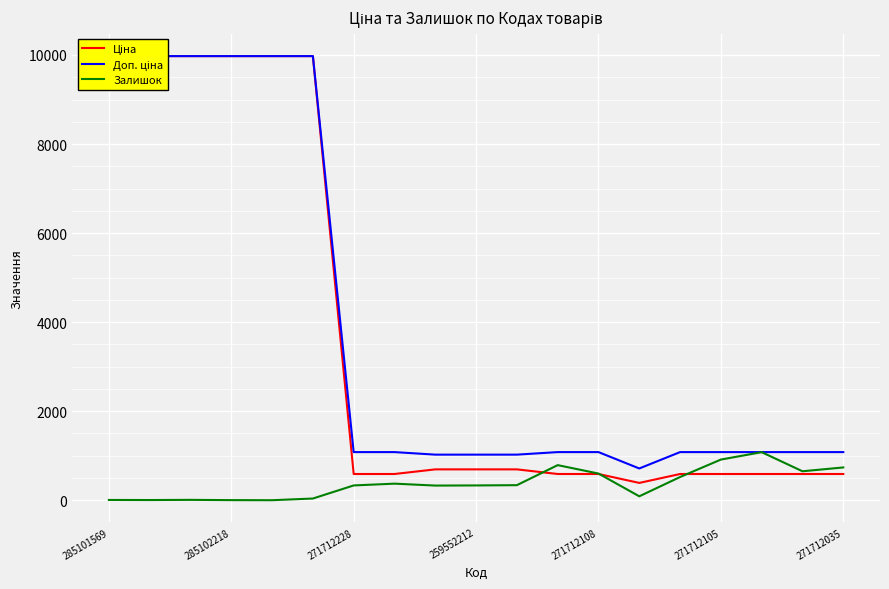

Where do Залишок and Ціна first cross each other?

10 and 11